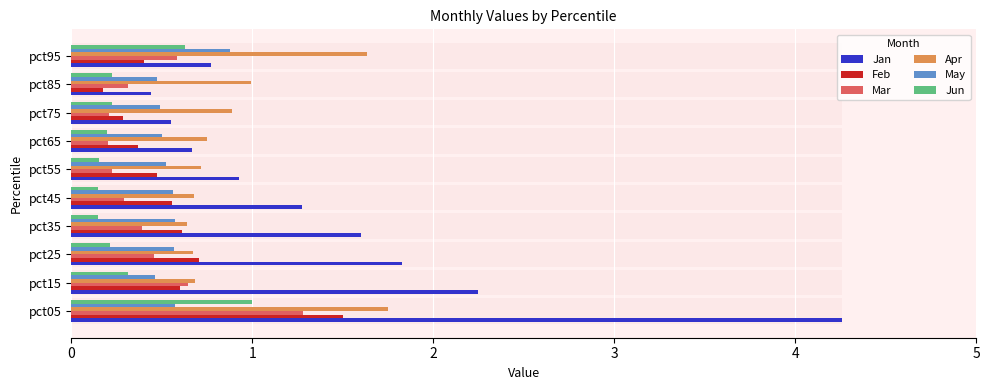

Is it true that May equals 0.8 at pct65?

False